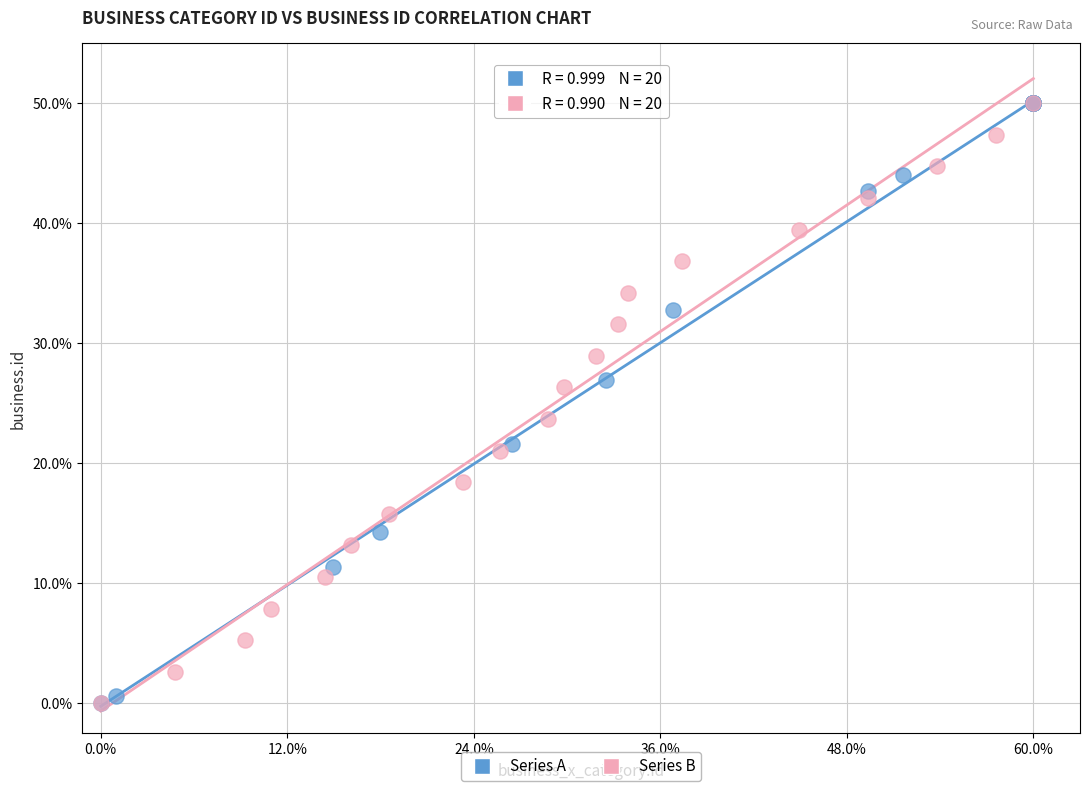

What are all the series names shown in the legend?

Series A, Series B